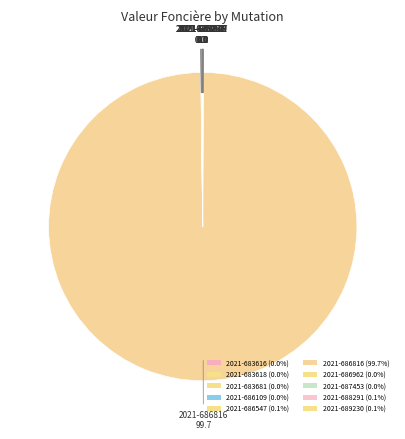

True or false: 2021-688291 accounts for 0% of the total.

True